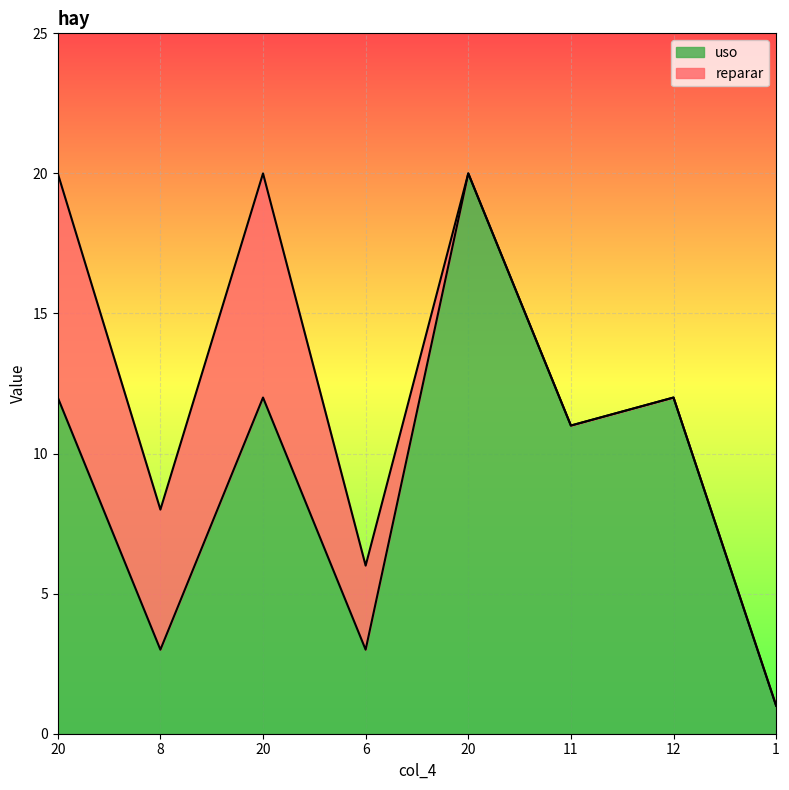

Which category has the lowest value across all series?

1